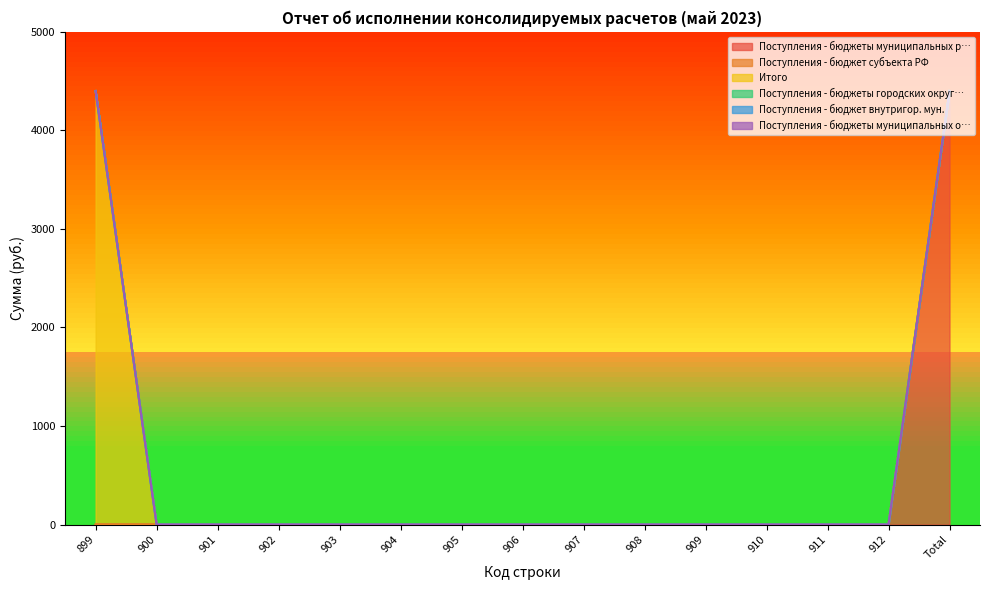

What position from the left is 911?

13